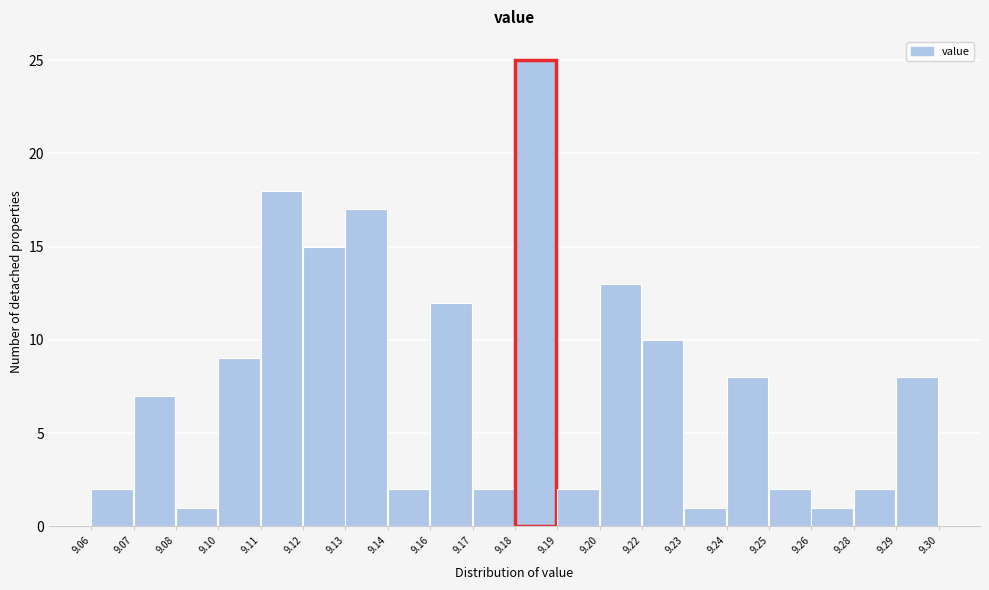

Reading left to right, transcribe all the data shown in this chart.

2	7	1	9	18	15	17	2	12	2	25	2	13	10	1	8	2	1	2	8